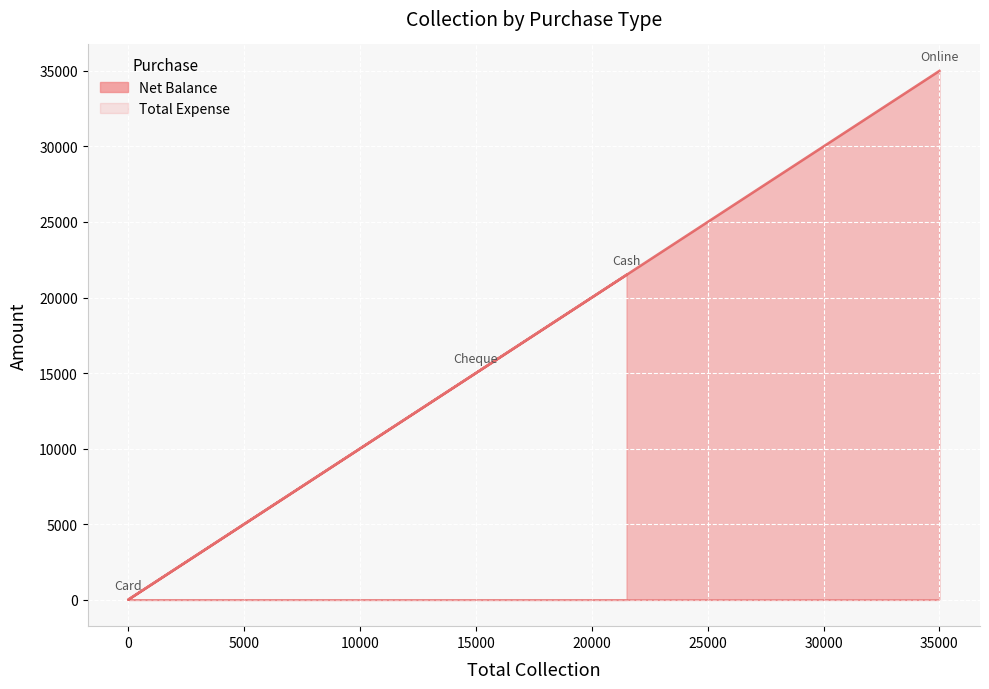

What is the ratio of the value at Cash to the value at Cheque?

1.4